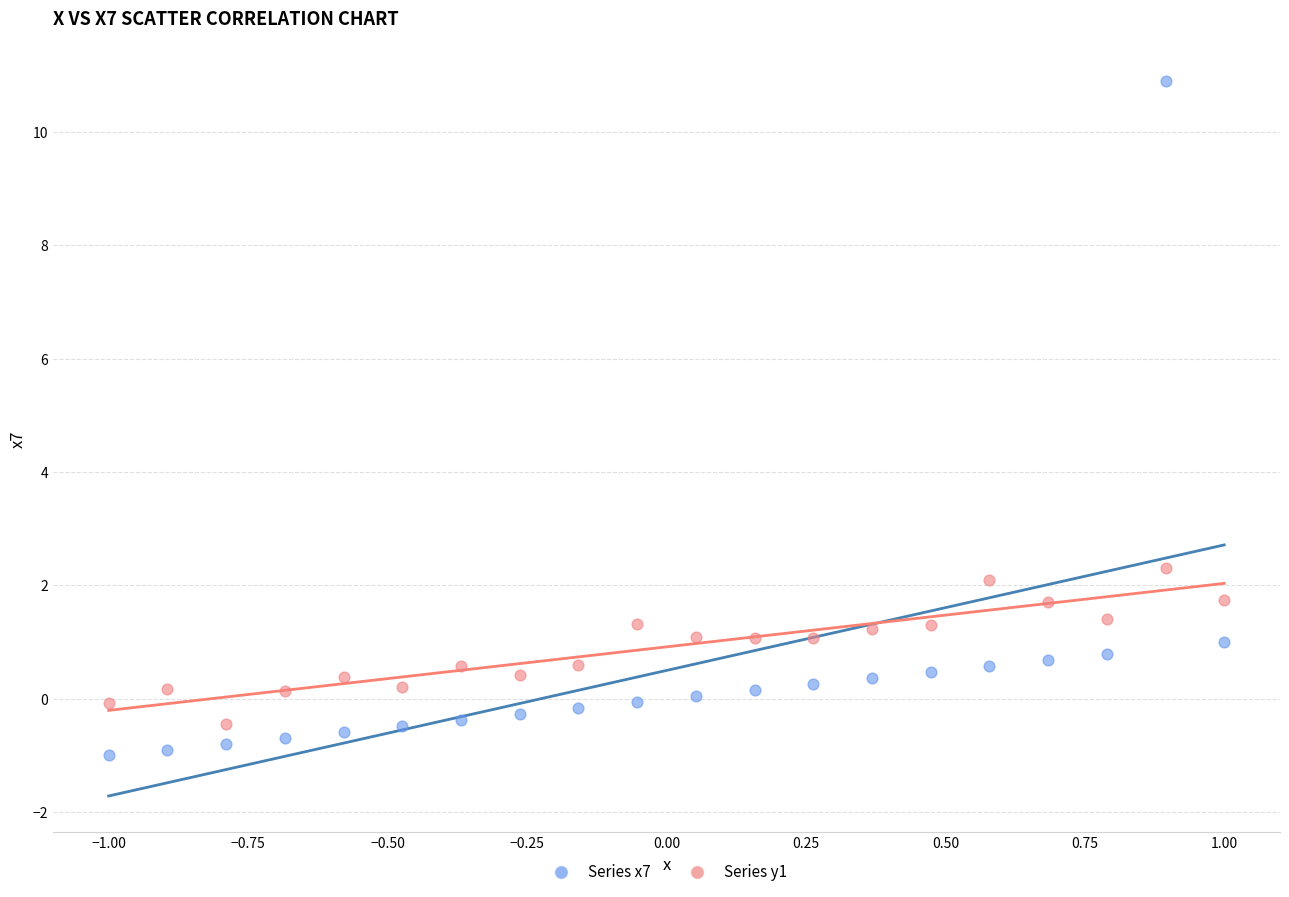

Across all data points, what is the range of Y values (max minus min)?

11.9